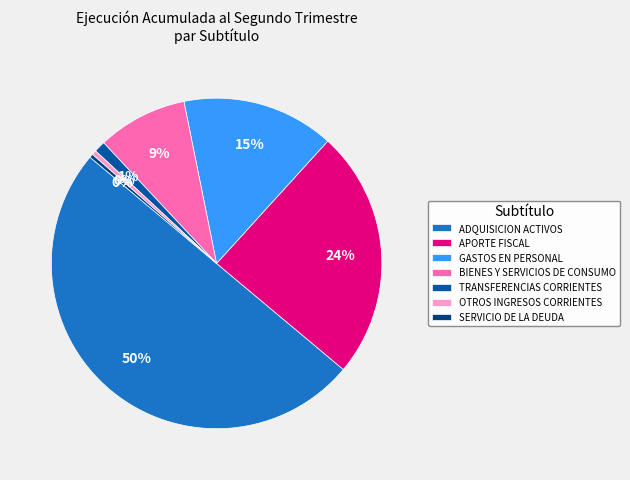

Which has a higher value, APORTE FISCAL or OTROS INGRESOS CORRIENTES?

APORTE FISCAL